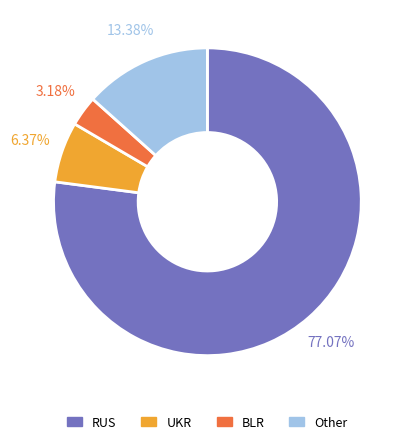

True or false: Other accounts for 13% of the total.

True